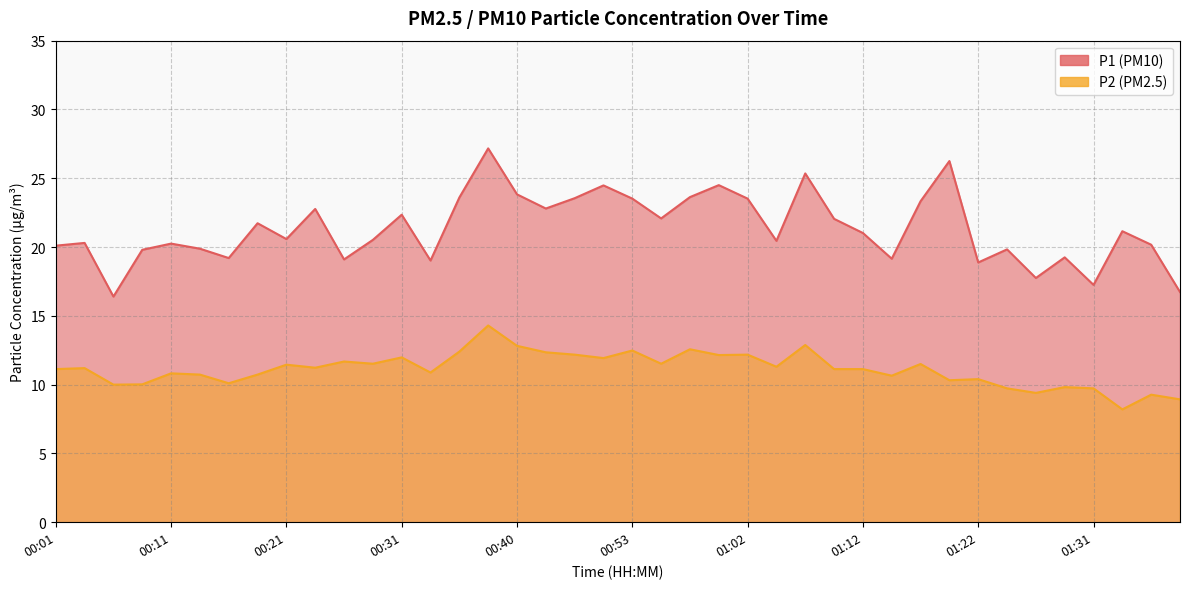

How many lines are shown in the chart?

2